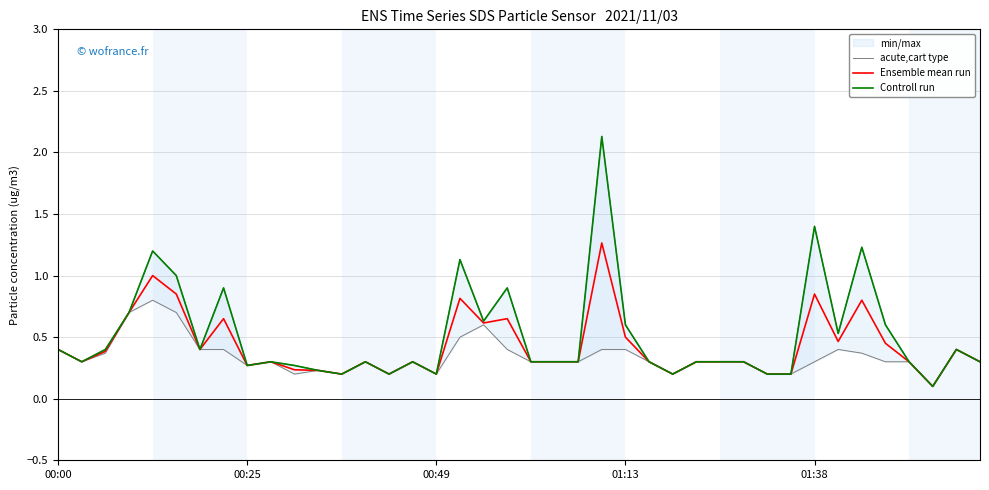

What is the minimum value shown in the chart?

0.1